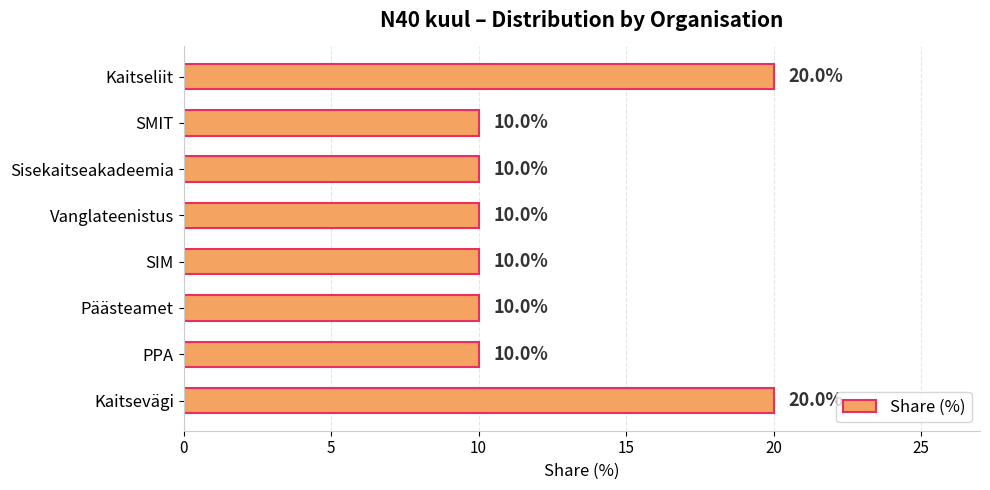

Approximately how many times larger is the value at SMIT compared to SIM?

1.0